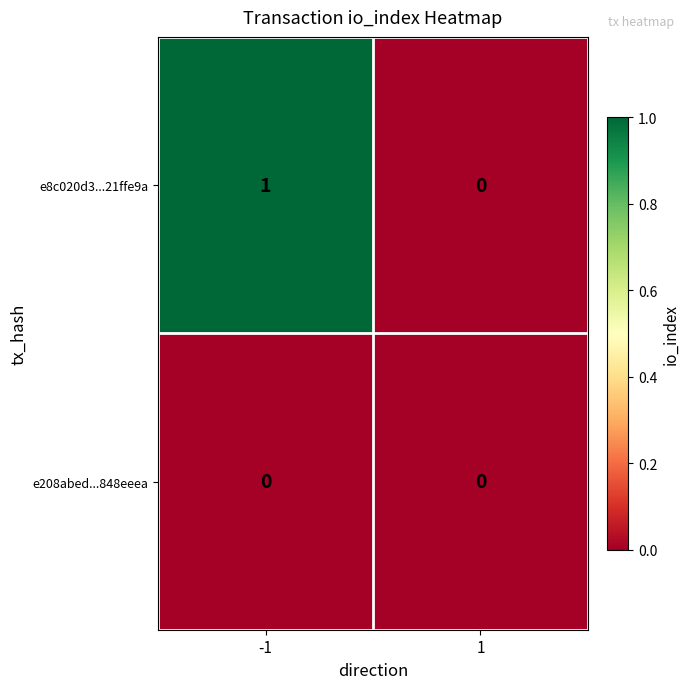

List the series in order of their peak value, highest first.

e8c020d3...21ffe9a, e208abed...848eeea